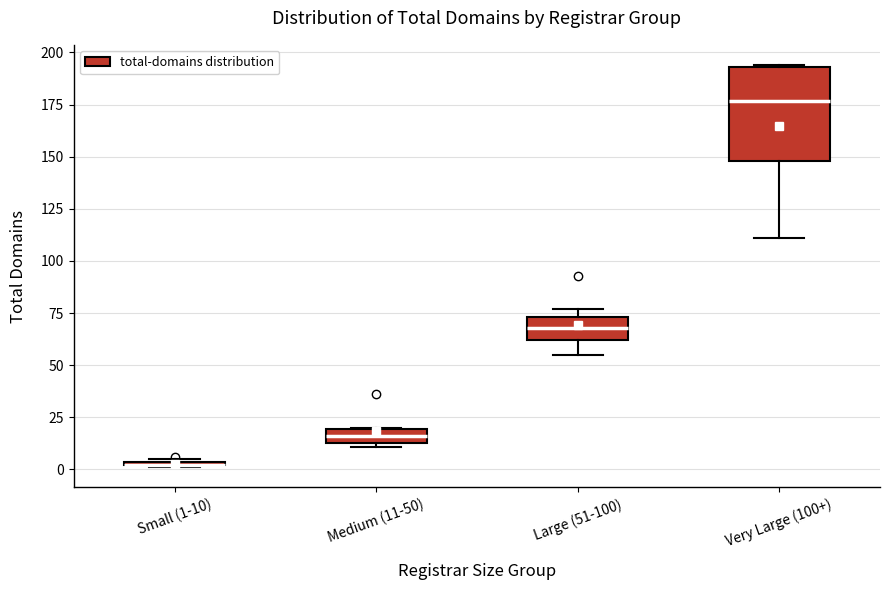

Where is the lower edge of the box for Small (1-10) on the y-axis? The values are not printed on the chart, so give them approximately, as read against the axis.

0